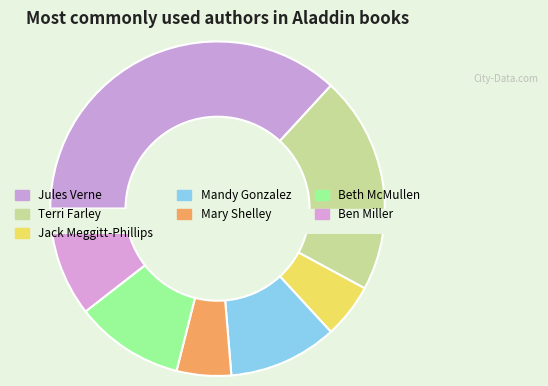

How many slices are in this pie chart?

7